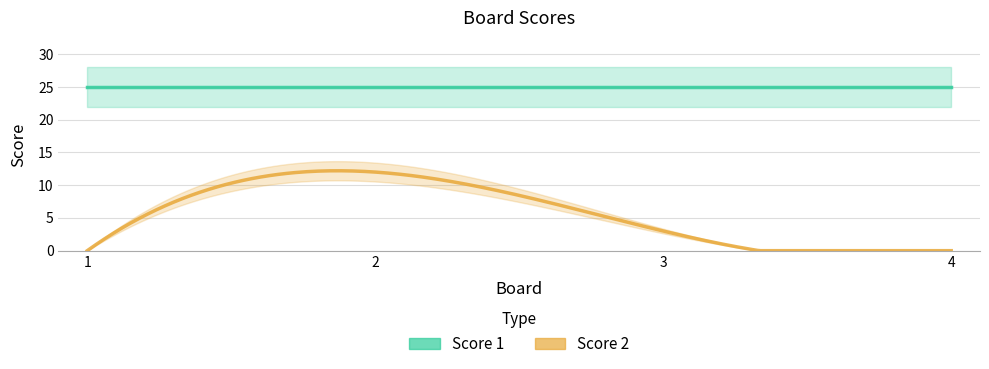

What is the difference between the highest and lowest values at 3?

22